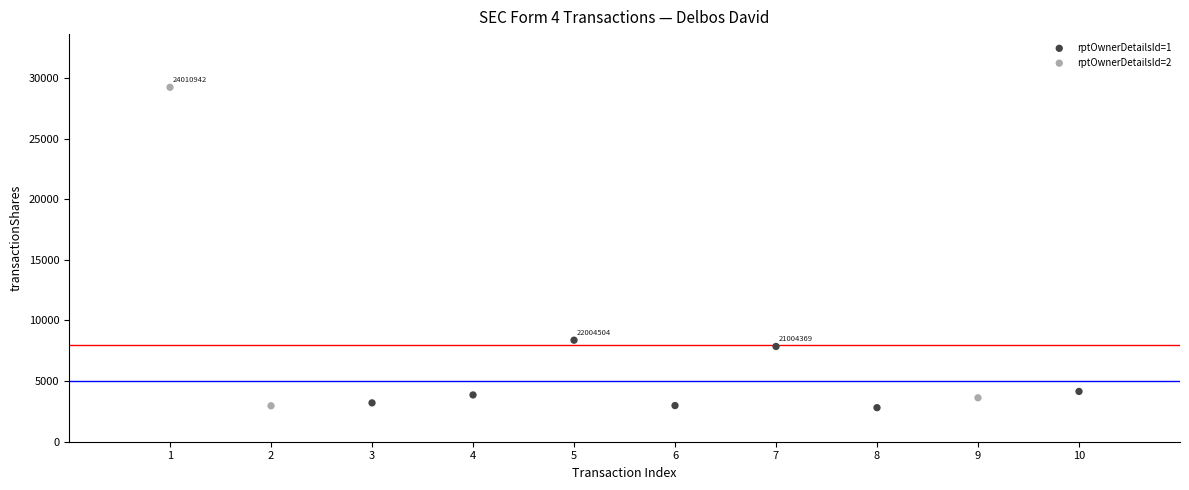

What are all the series names shown in the legend?

rptOwnerDetailsId=1, rptOwnerDetailsId=2